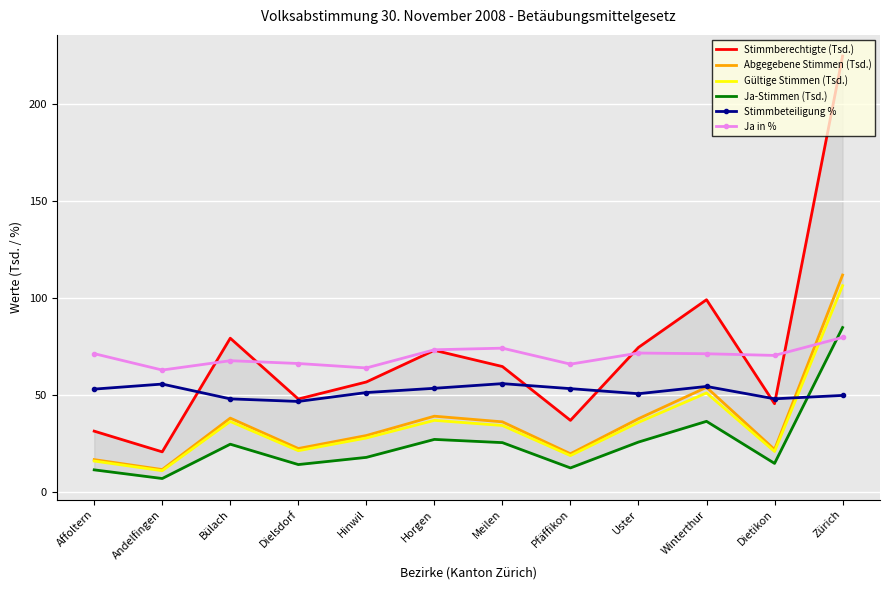

What is the approximate value of Ja-Stimmen (Tsd.) at Andelfingen?

6.8